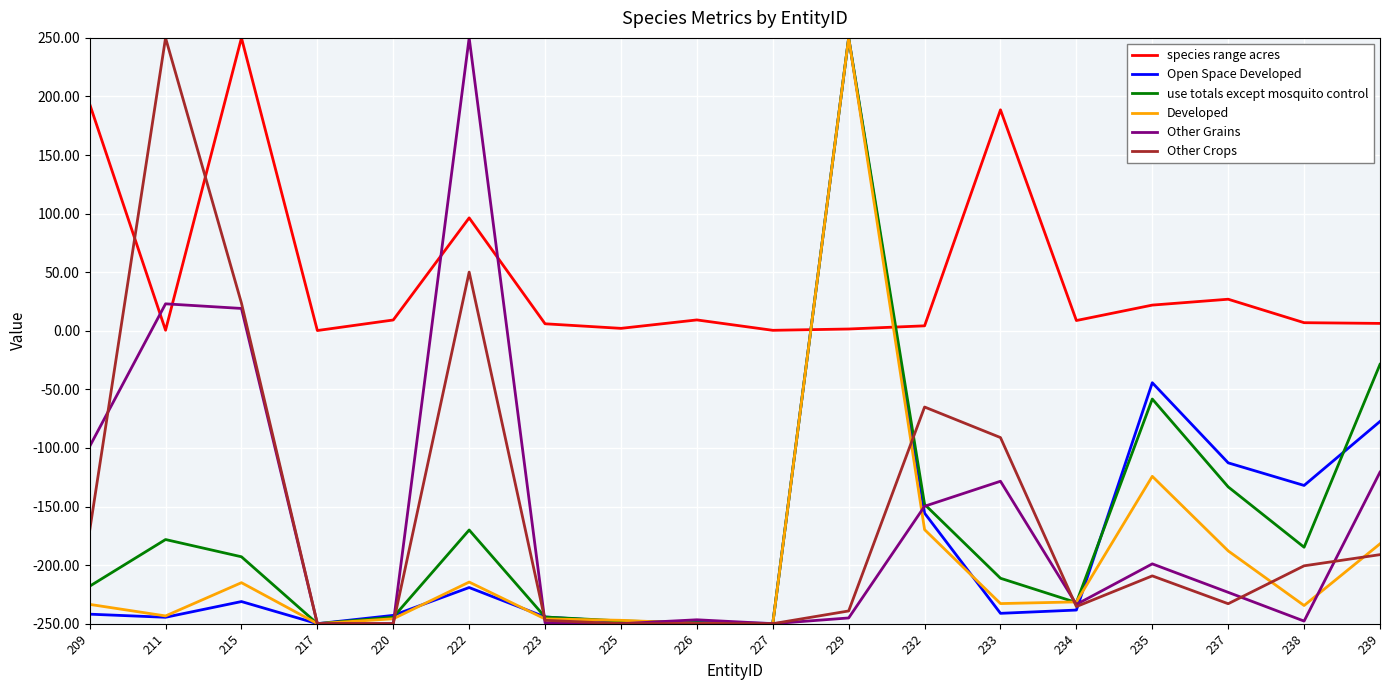

Between 220 and 232, which series saw the biggest shift?

Other Crops